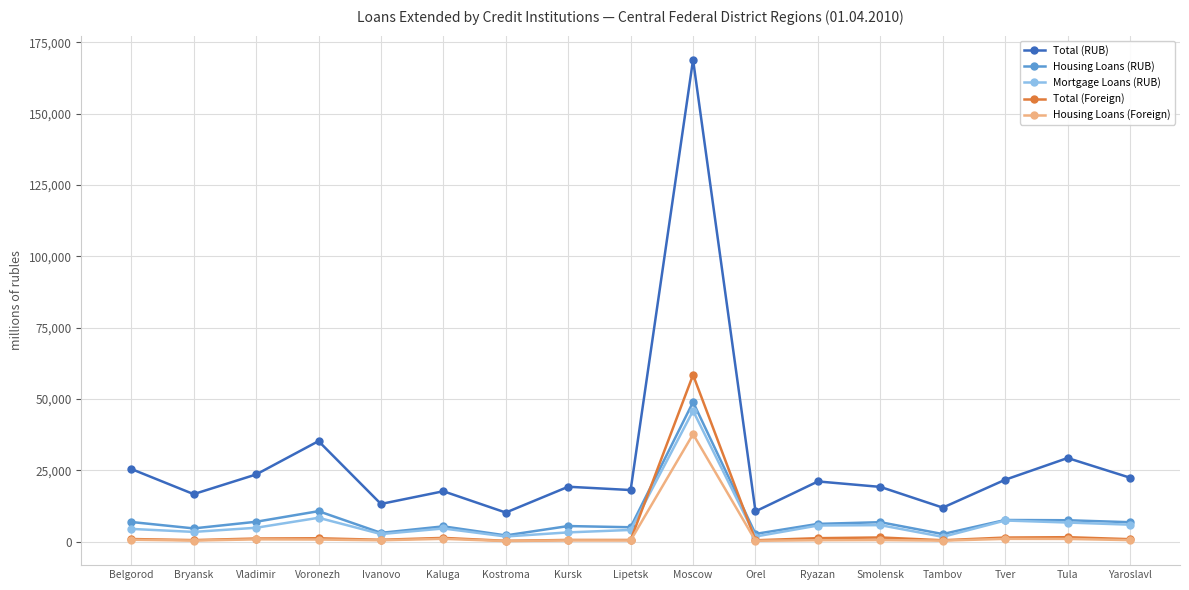

What is the label of the 14th point from the right?

Voronezh